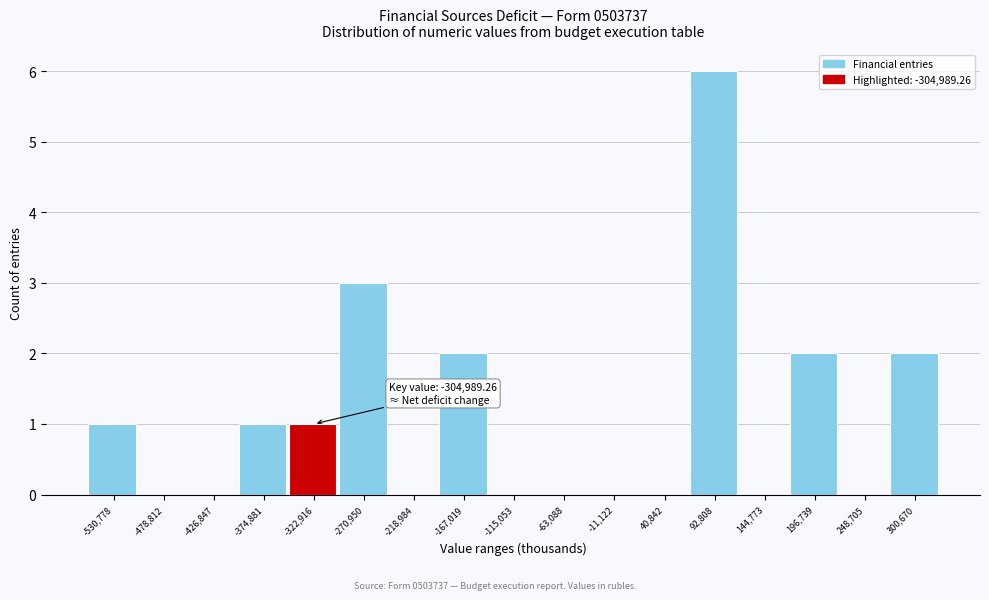

Reading left to right, what are all the values shown in this chart?

-530,778=1	-478,812=0	-426,847=0	-374,881=1	-322,916=1	-270,950=3	-218,984=0	-167,019=2	-115,053=0	-63,088=0	-11,122=0	40,842=0	92,808=6	144,773=0	196,739=2	248,705=0	300,670=2